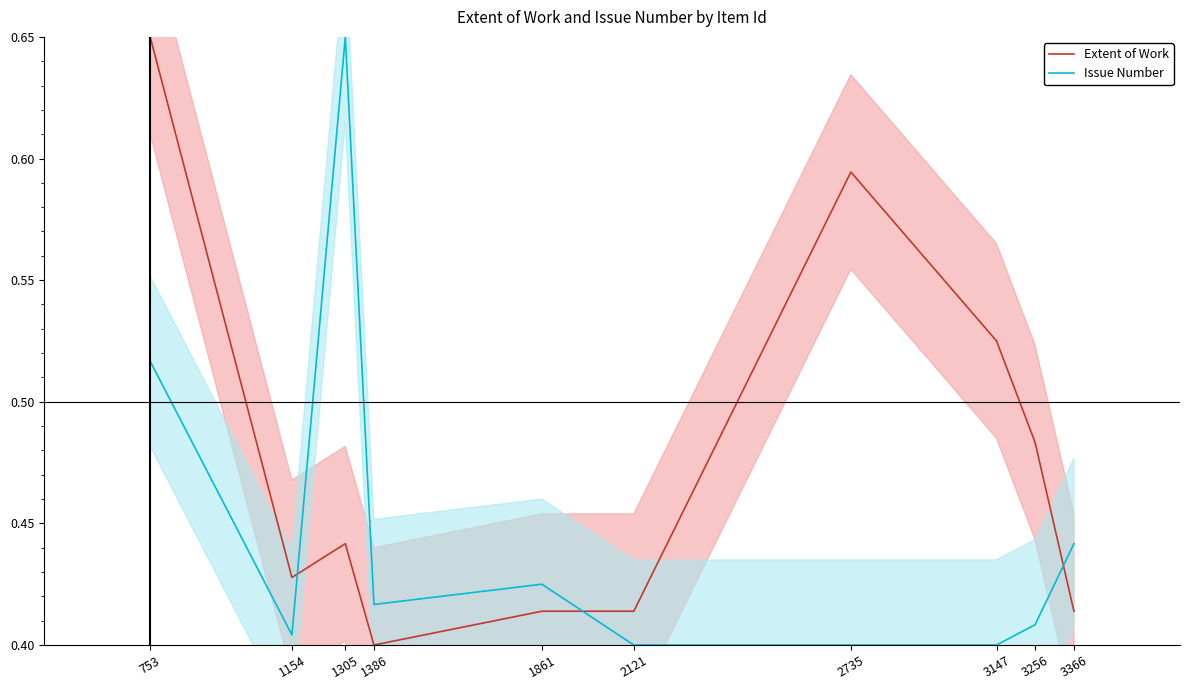

How many data points does each series have?

10